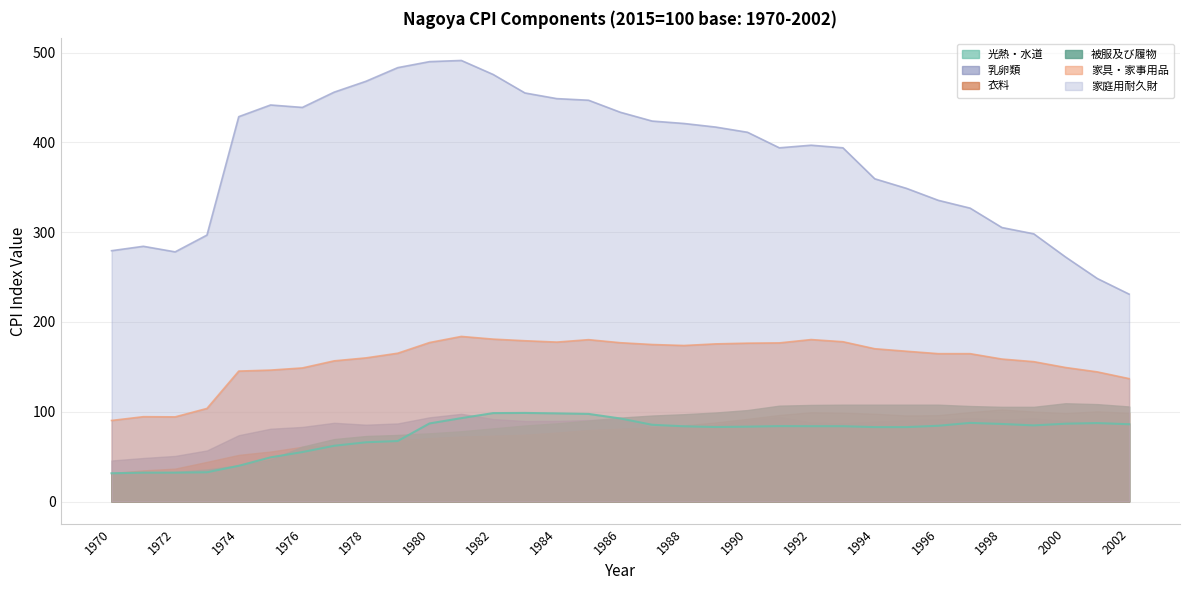

Which category has the highest value in the 家庭用耐久財 series?

1981